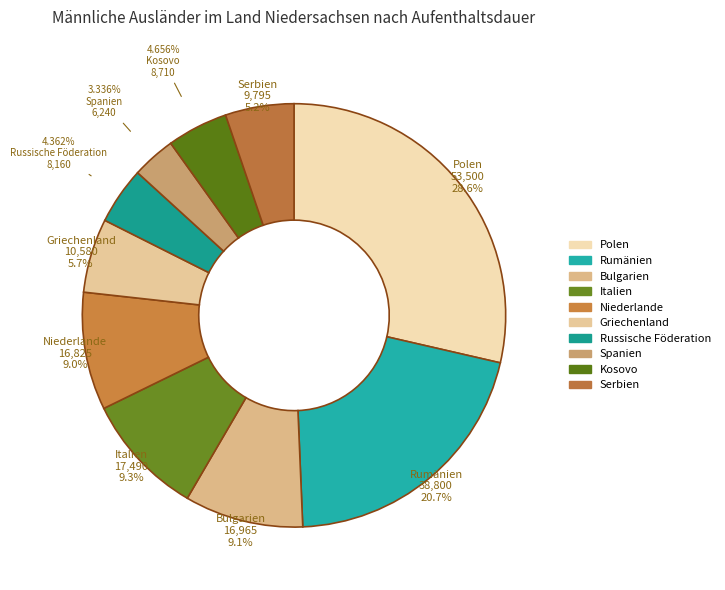

What is the smallest slice in the pie chart?

Spanien